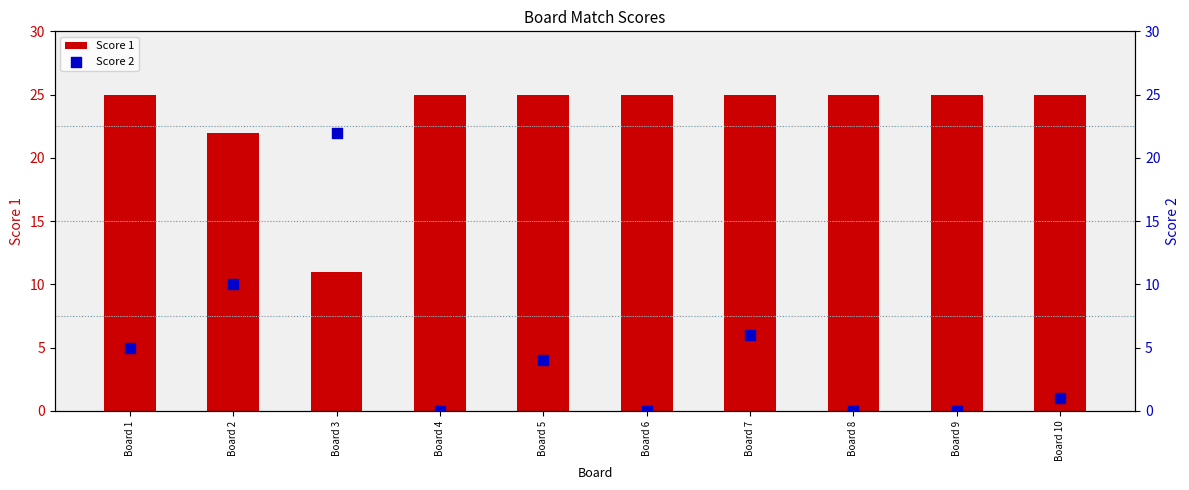

Which series has the widest spread of Y values?

Score 2